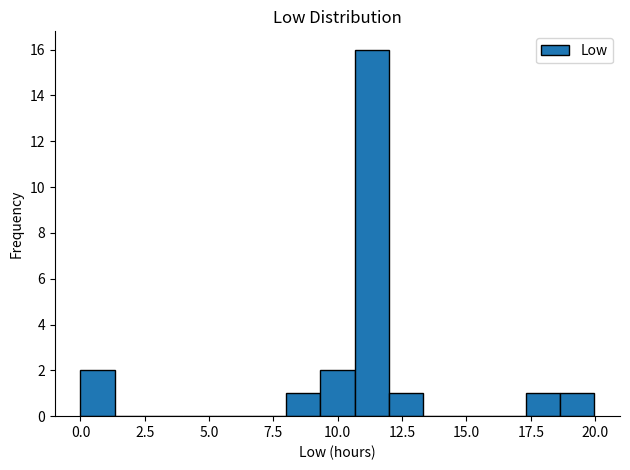

Around what value on the x-axis is the tallest bar? Give the approximate position of its centre, as read against the axis.

11.5